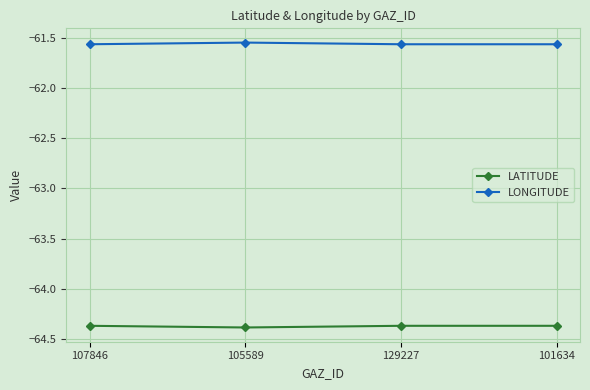

What is the label of the 3rd point from the left?

129227